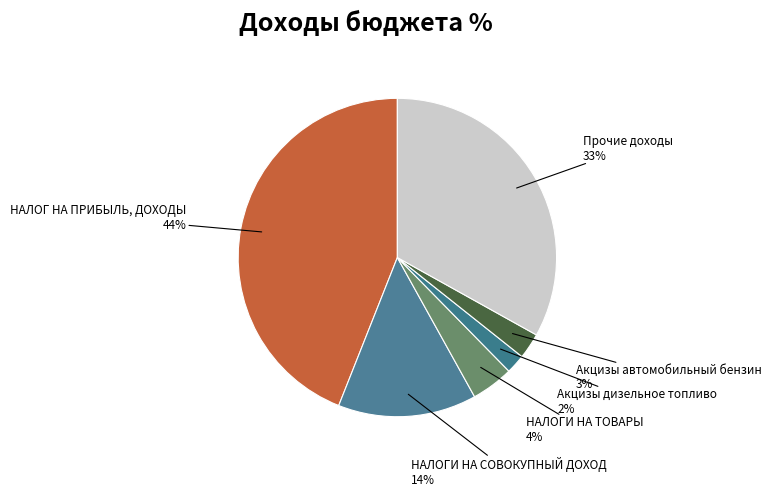

Do НАЛОГИ НА ТОВАРЫ and Акцизы автомобильный бензин together represent more than half of the pie?

No